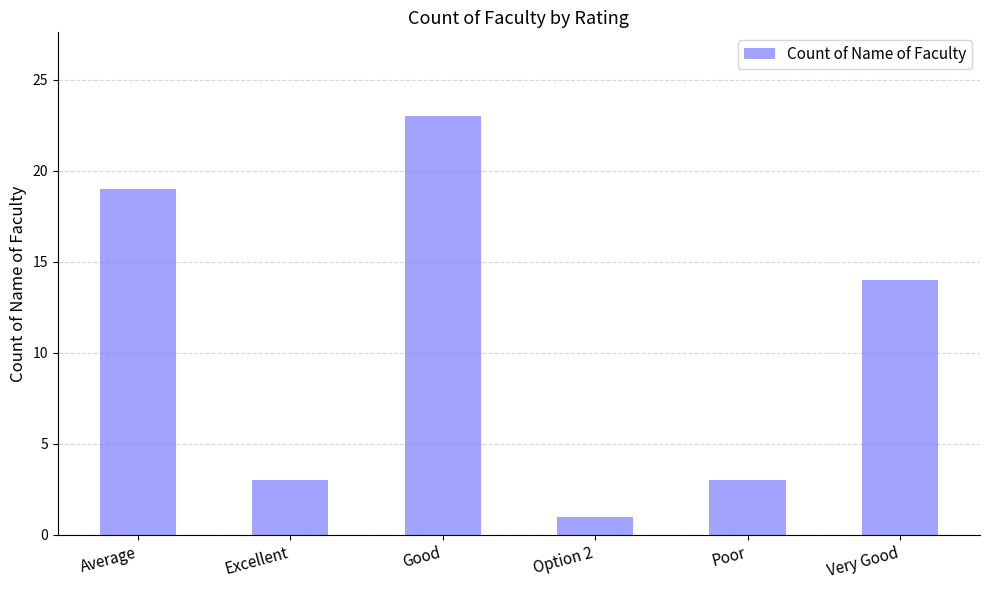

Is it true that the value at Very Good is 14?

True